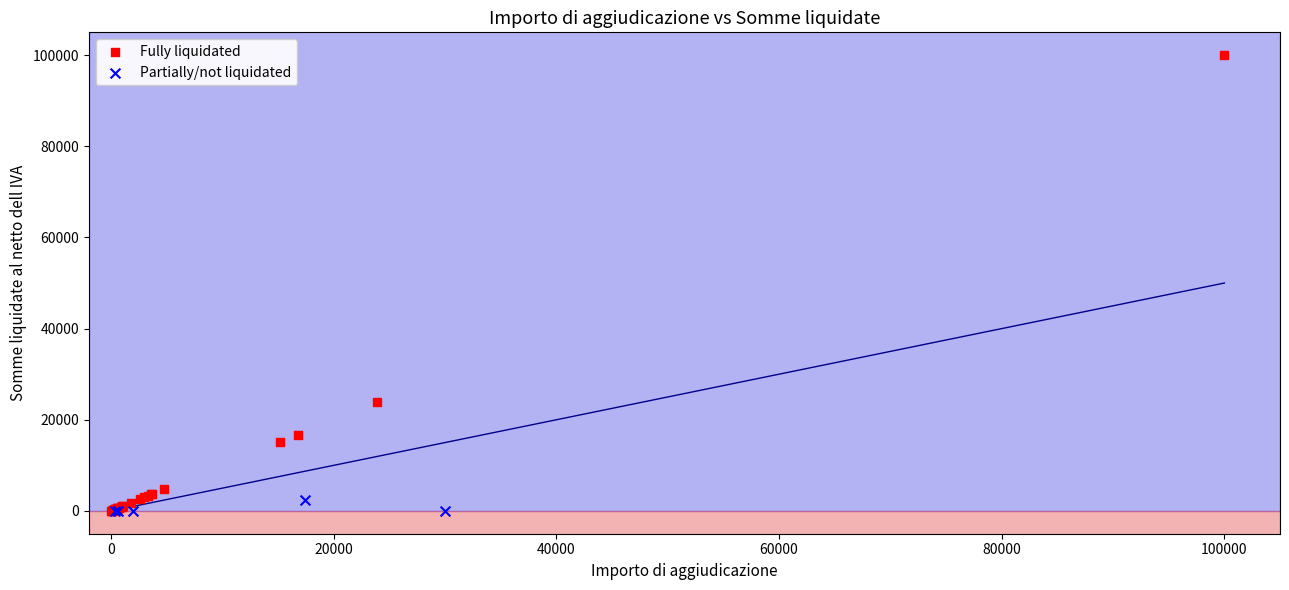

Which series reaches the maximum Y coordinate?

Fully liquidated